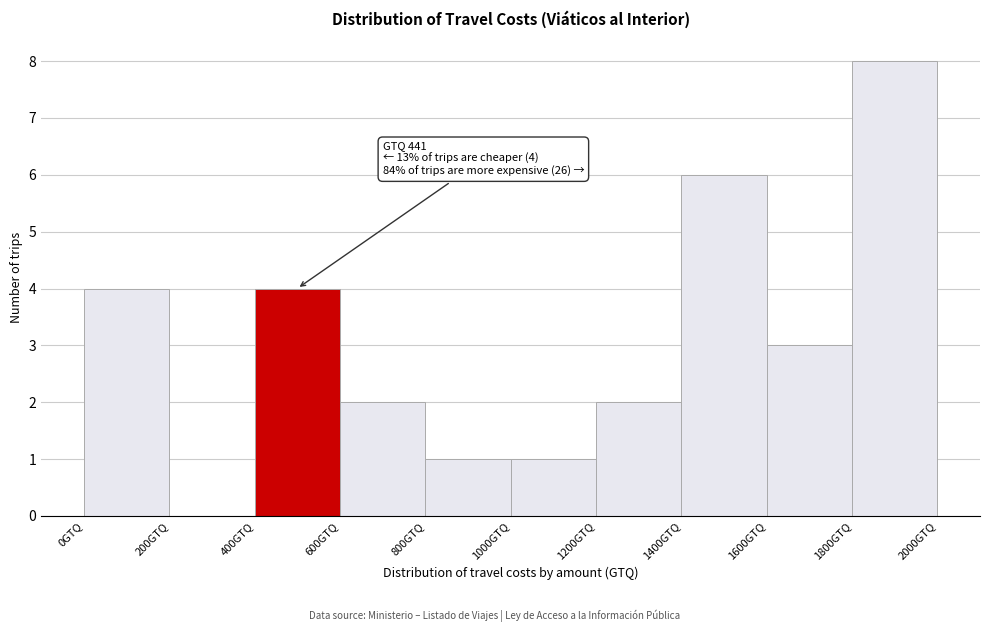

Which range on the x-axis has the tallest bar?

1800 to 2000